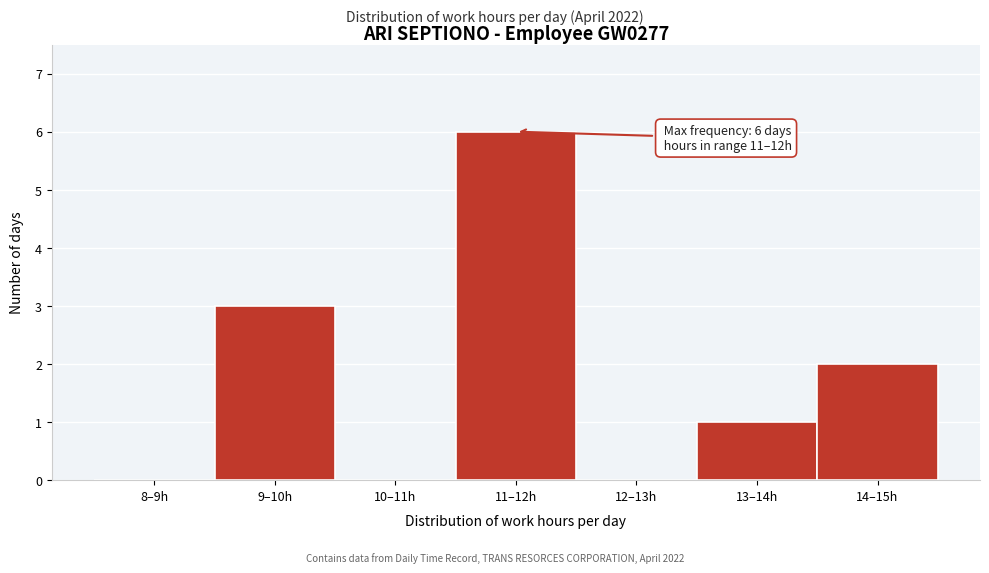

Reading right to left, list all the values displayed in this chart.

14–15h=2	13–14h=1	12–13h=0	11–12h=6	10–11h=0	9–10h=3	8–9h=0